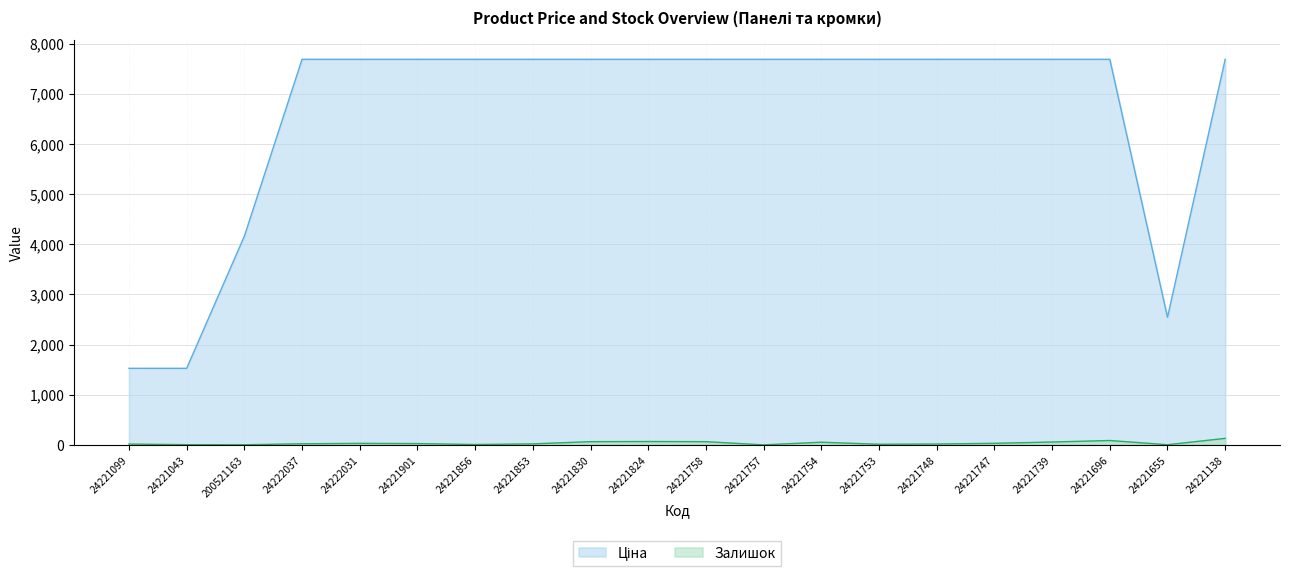

Reading left to right, list all the values displayed in this chart.

Ціна: 24221099=1526.8	24221043=1526.8	200521163=4161.8	24222037=7688.0	24222031=7688.0	24221901=7688.0	24221856=7688.0	24221853=7688.0	24221830=7688.0	24221824=7688.0	24221758=7688.0	24221757=7688.0	24221754=7688.0	24221753=7688.0	24221748=7688.0	24221747=7688.0	24221739=7688.0	24221696=7688.0	24221655=2543.9	24221138=7688.0
Залишок: 24221099=16.0	24221043=4.0	200521163=2.0	24222037=22.0	24222031=30.0	24221901=26.0	24221856=7.0	24221853=20.0	24221830=64.0	24221824=67.0	24221758=64.0	24221757=0.0	24221754=53.0	24221753=12.0	24221748=17.0	24221747=31.0	24221739=57.0	24221696=87.0	24221655=3.0	24221138=130.0